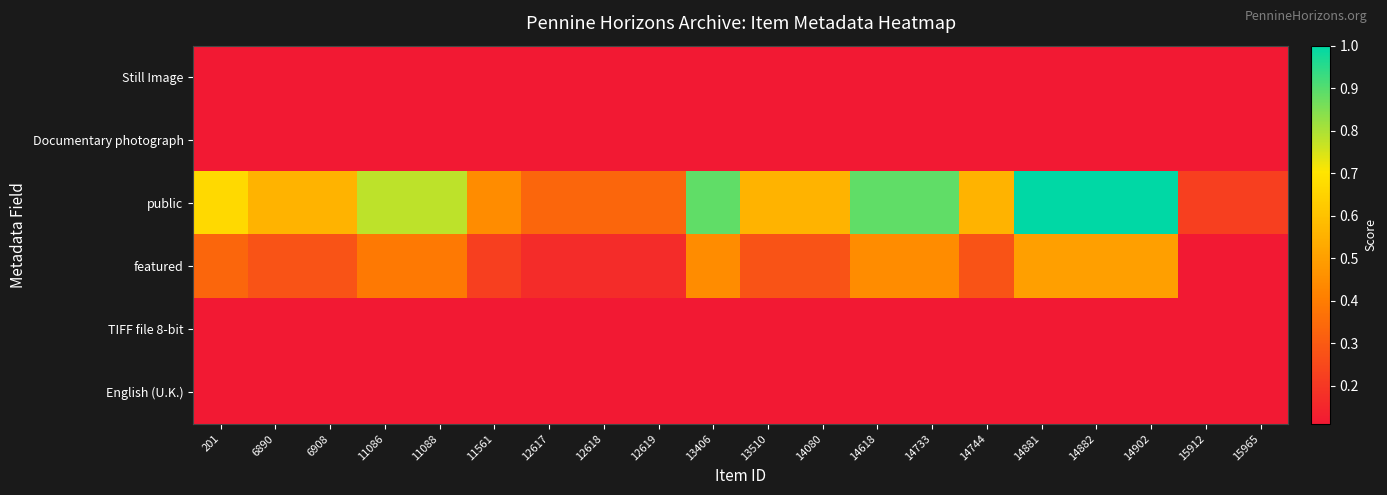

Which series changed the most between 11561 and 12619?

public